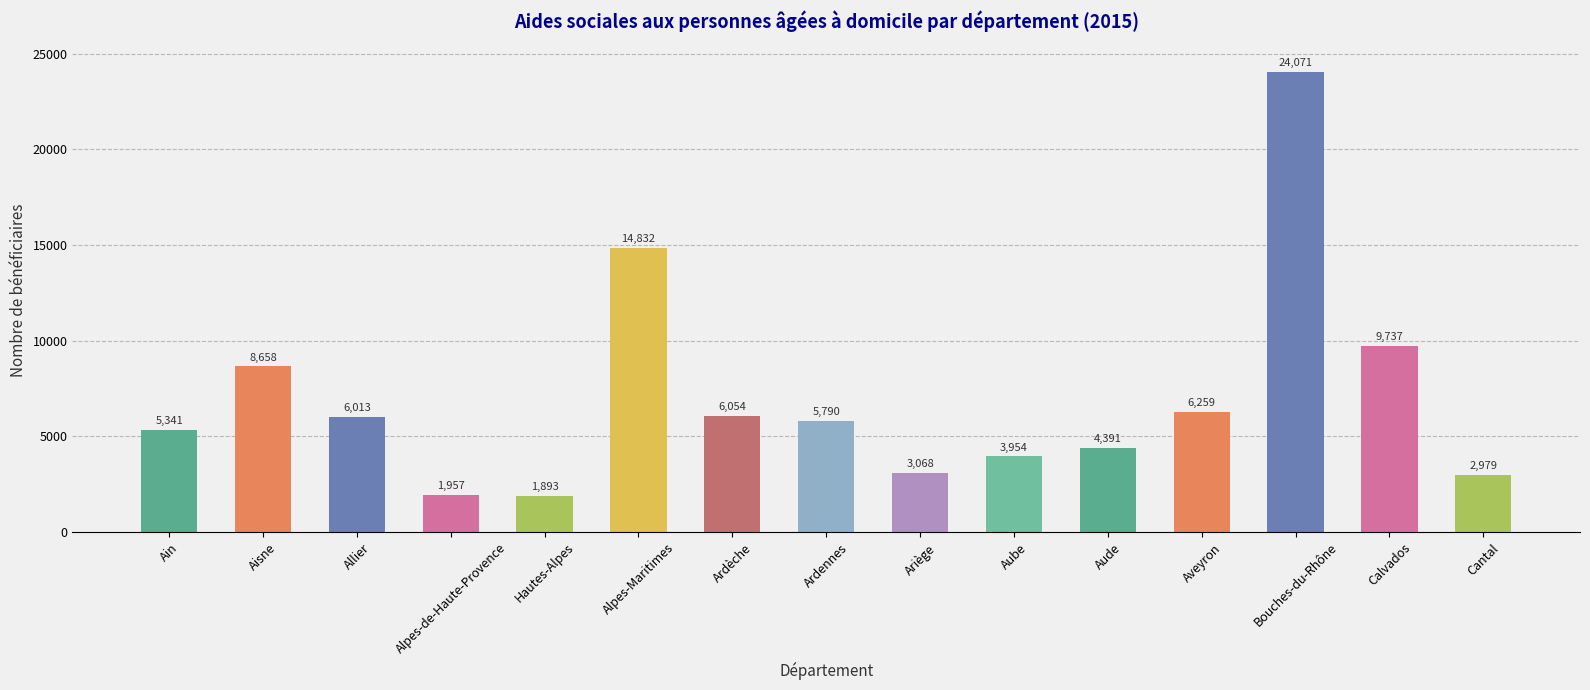

Reading right to left, list all the values displayed in this chart.

2979	9737	24071	6259	4391	3954	3068	5790	6054	14832	1893	1957	6013	8658	5341